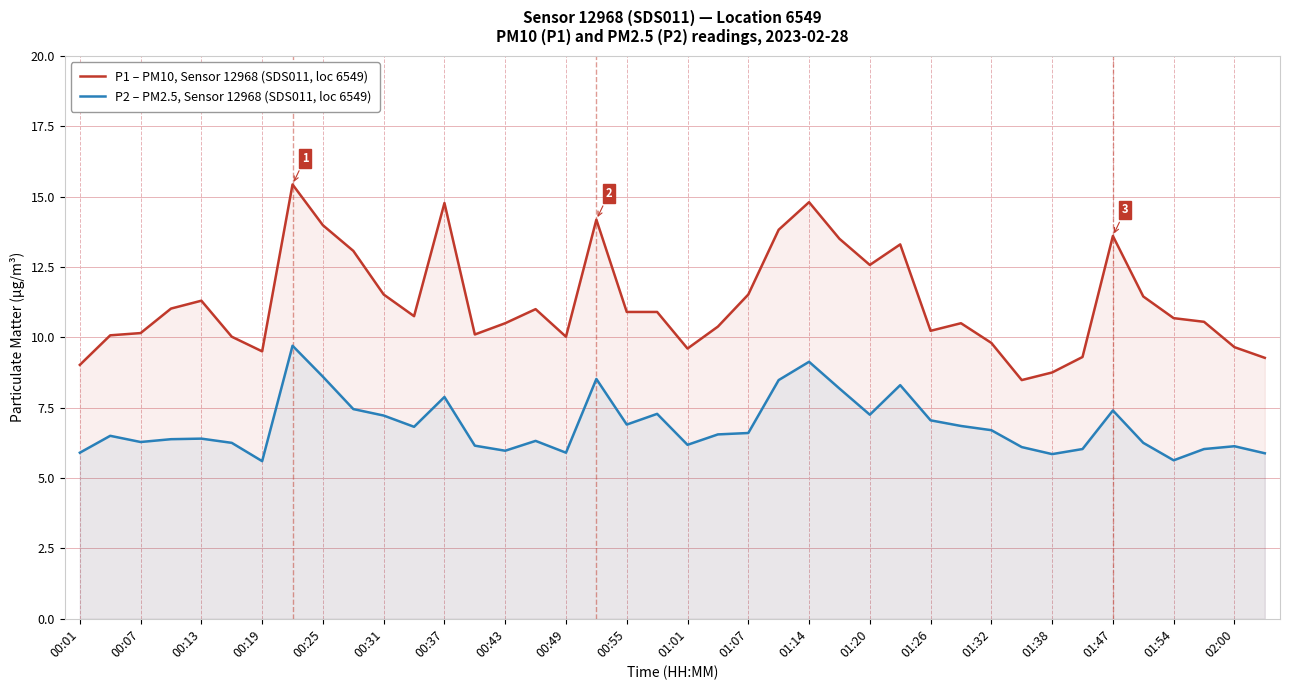

The value of P2 – PM2.5, Sensor 12968 (SDS011, loc 6549) at 00:01 is 10.1. True or false?

False